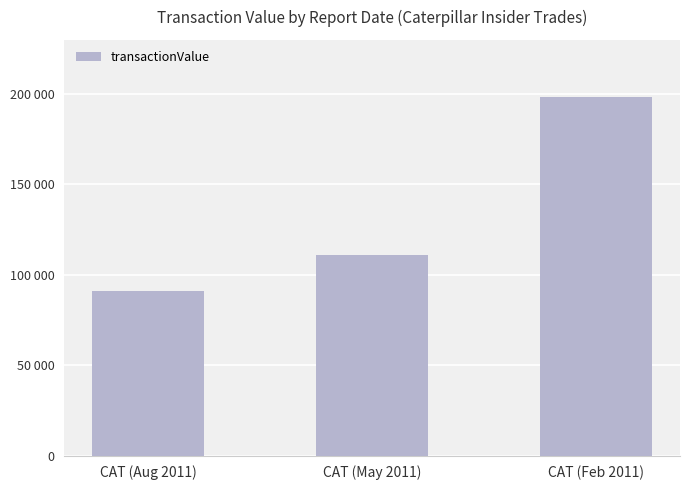

Rank the categories by value from lowest to highest.

CAT (Aug 2011), CAT (May 2011), CAT (Feb 2011)